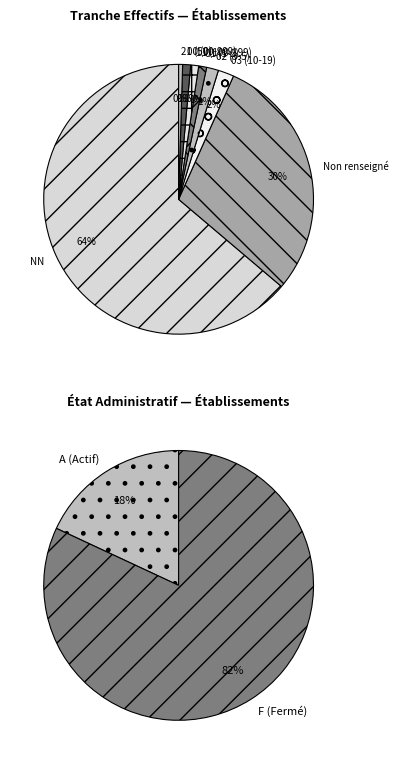

To the nearest percent, what is the difference between the largest and smallest slice percentages?

63%